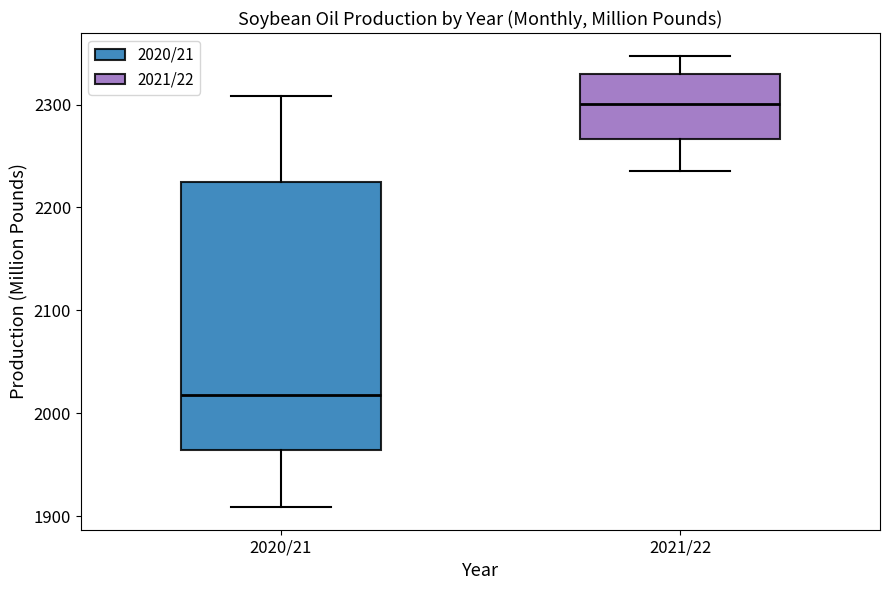

Where does the lower whisker of the box for 2021/22 end on the y-axis? The values are not printed on the chart, so give them approximately, as read against the axis.

2240